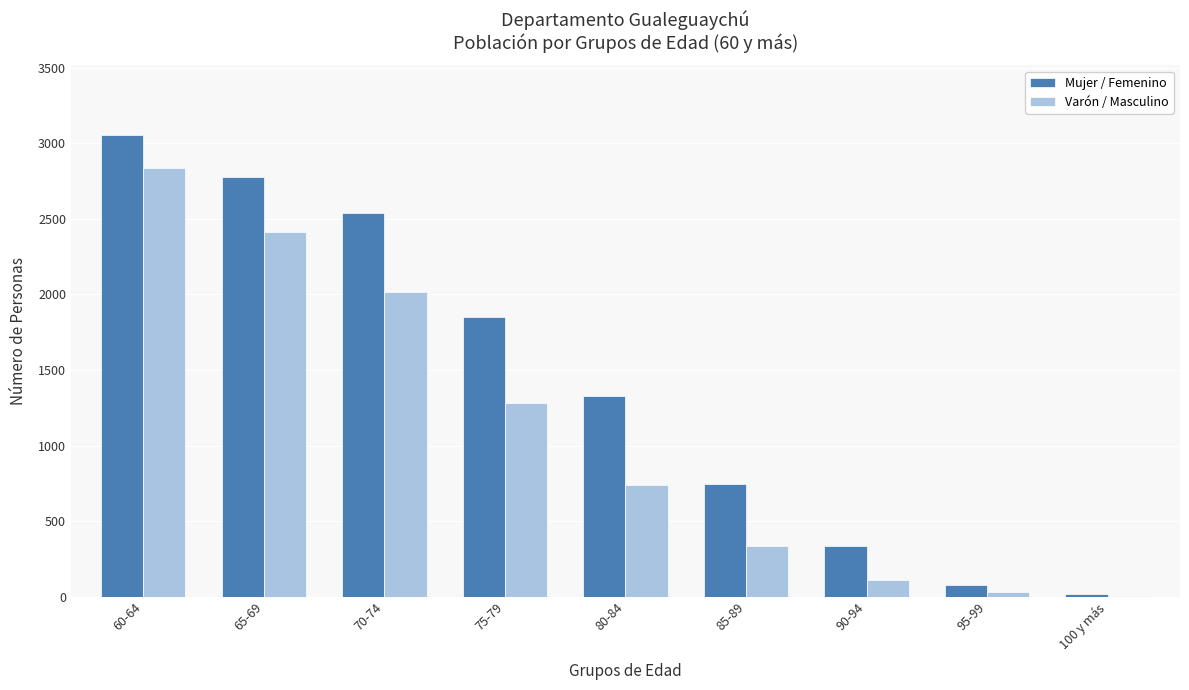

Reading left to right, list all the values displayed in this chart.

Mujer / Femenino: 3058	2779	2539	1852	1329	745	338	76	18
Varón / Masculino: 2839	2414	2016	1279	737	337	108	29	5